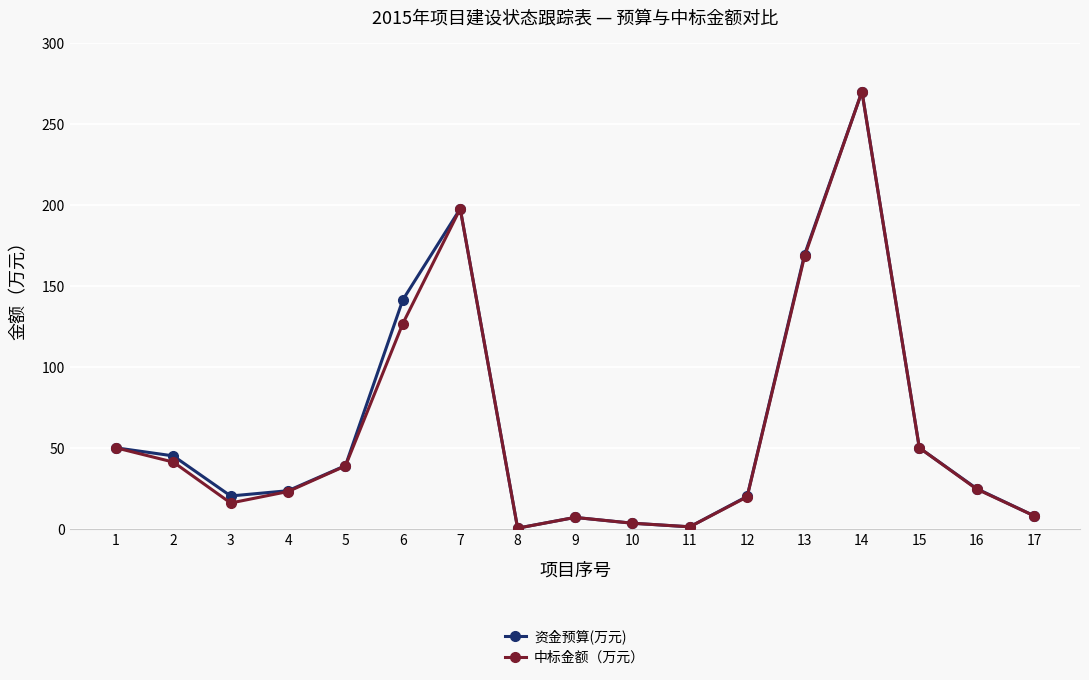

Which category has the highest value in the 中标金额（万元） series?

14